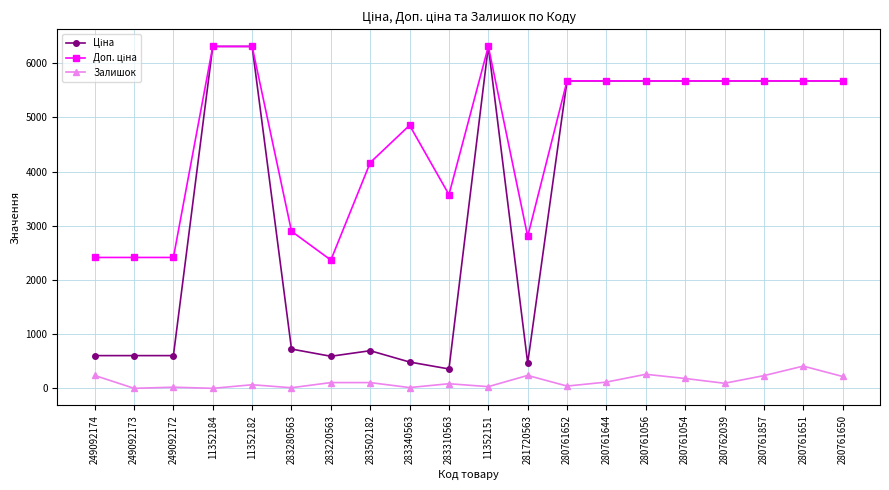

How many lines are shown in the chart?

3